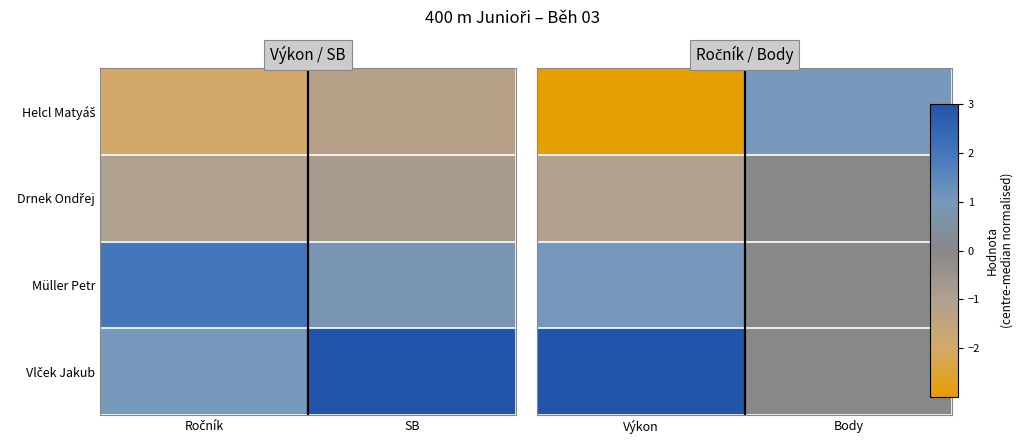

Which has a higher value, SB or Ročník?

SB